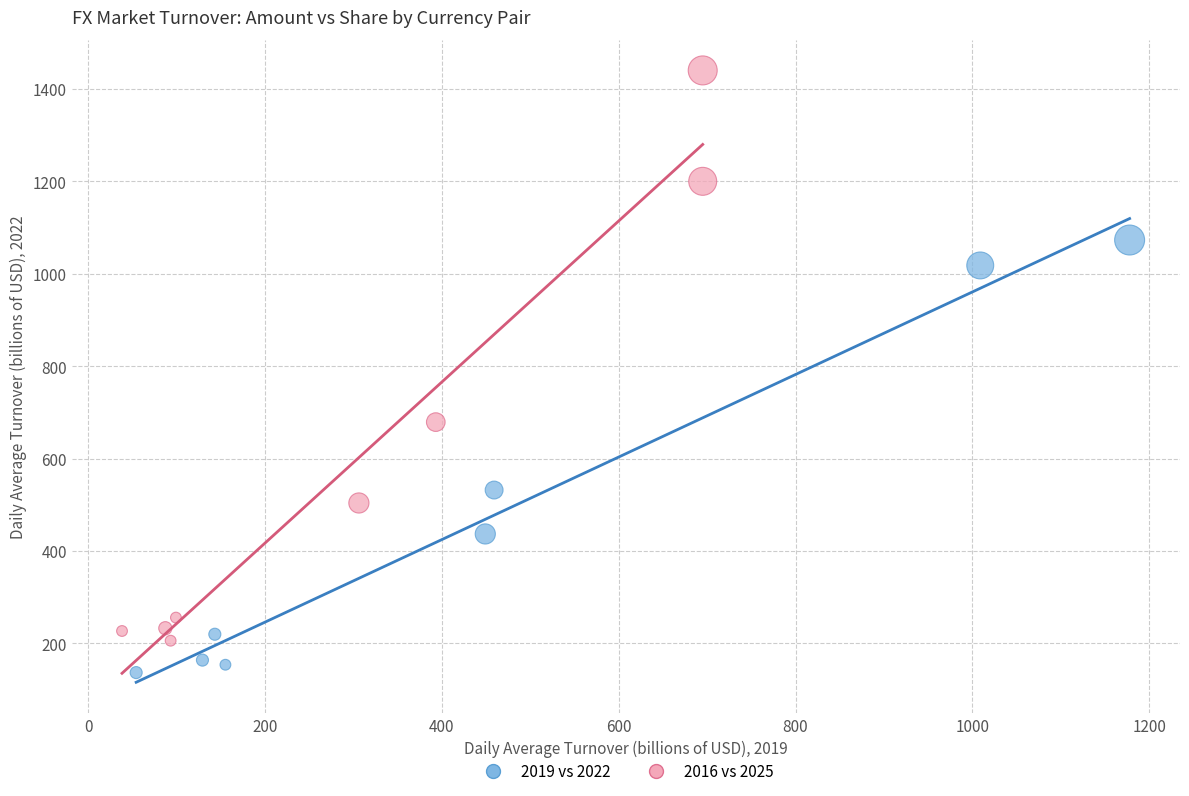

Which series contains the highest Y value?

2016 vs 2025